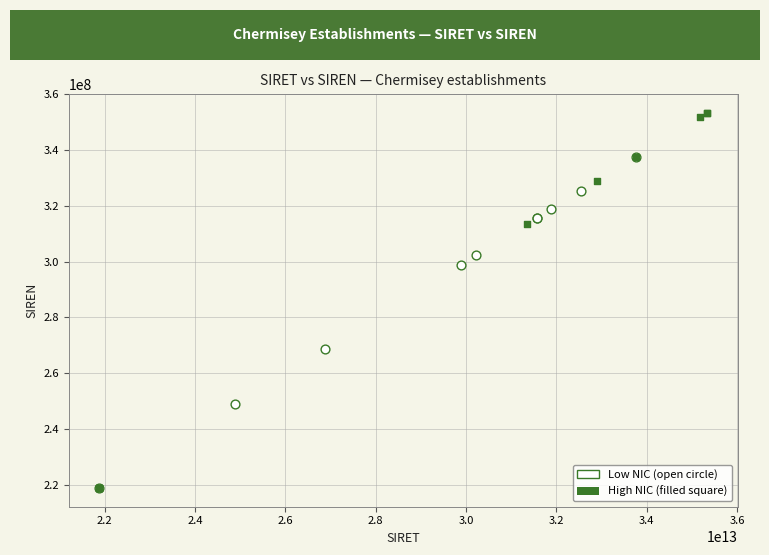

Which series has the largest Y range (max minus min)?

High NIC (filled square)